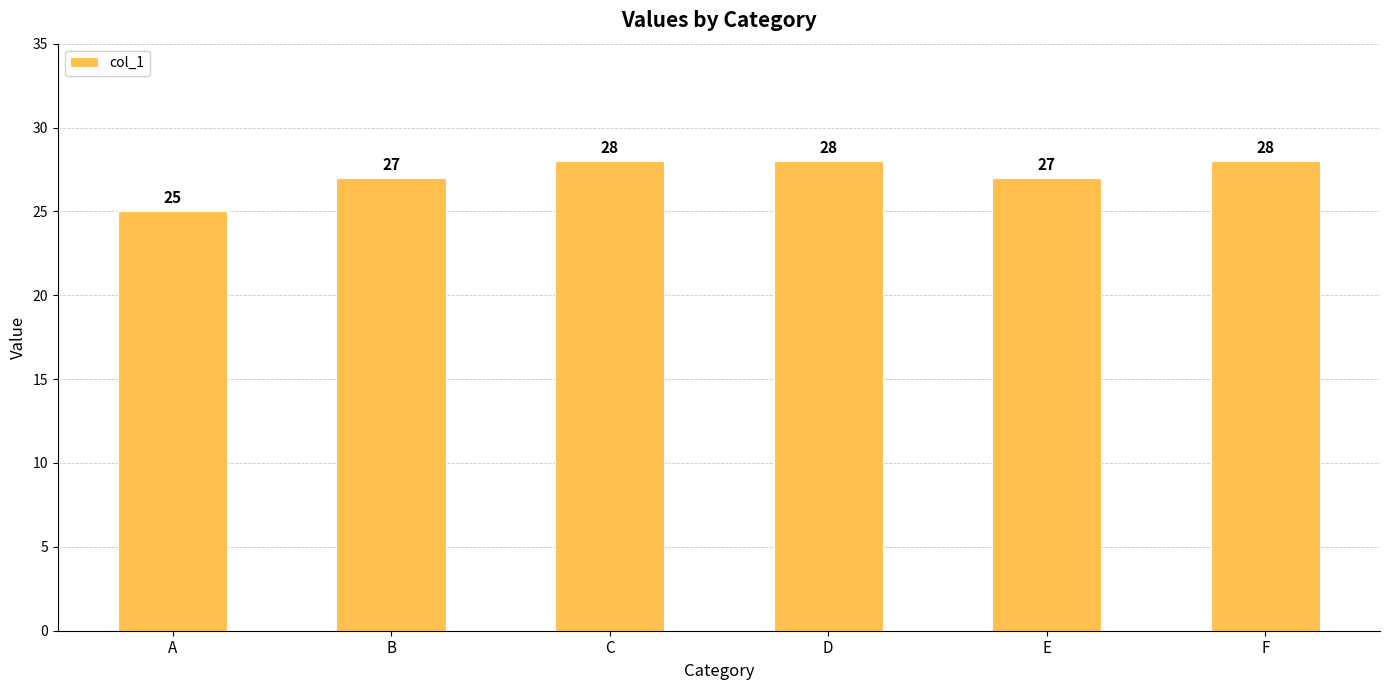

Is it true that the value at F is 28?

True